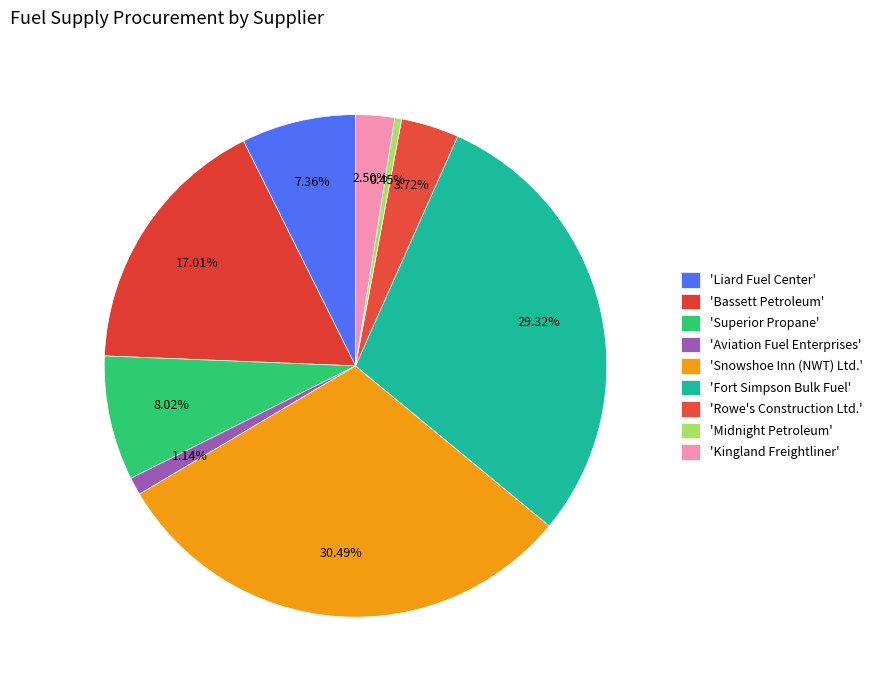

Count the number of slices in the pie.

9